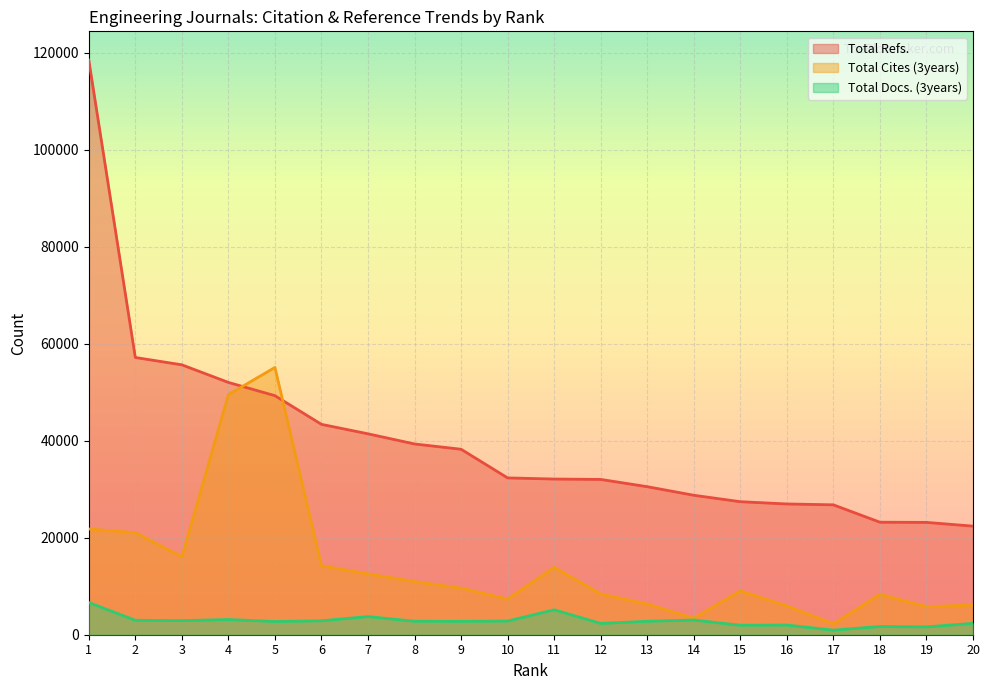

Which category has the lowest value in the Total Cites (3years) series?

17